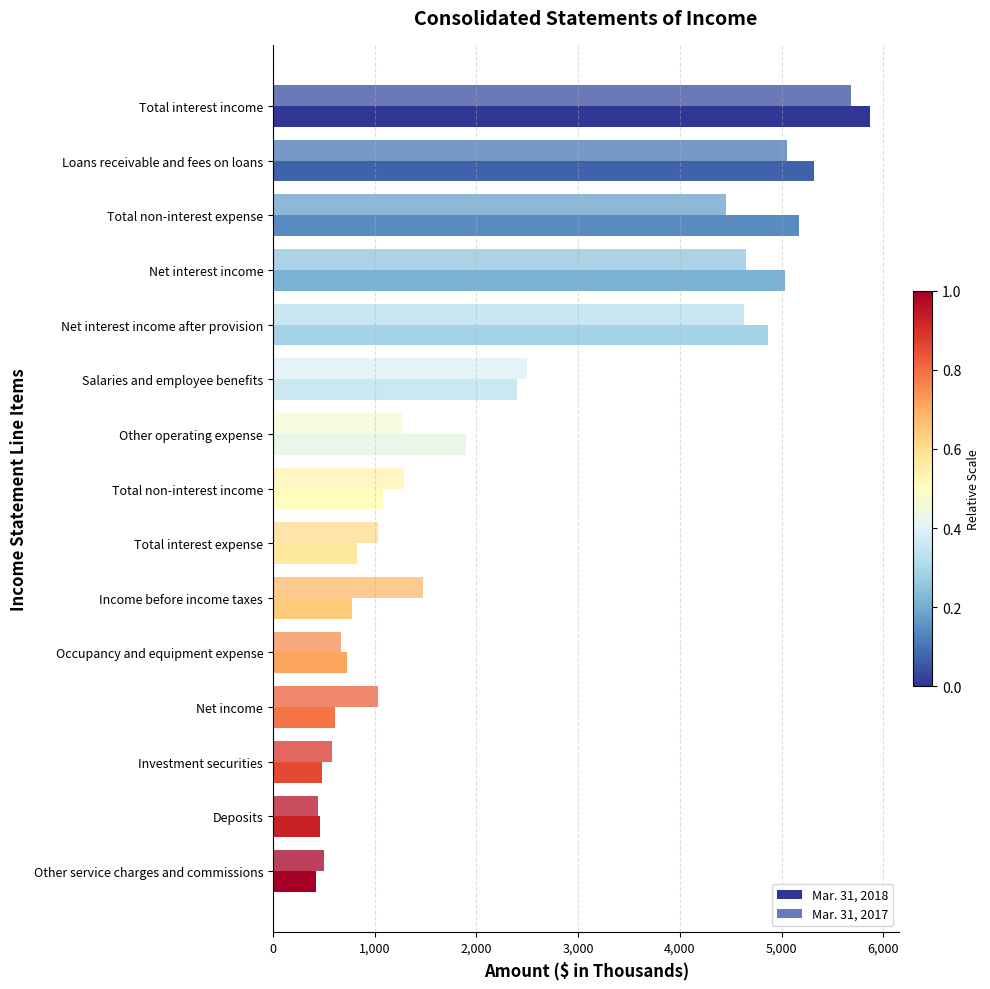

How many data points does each series have?

15